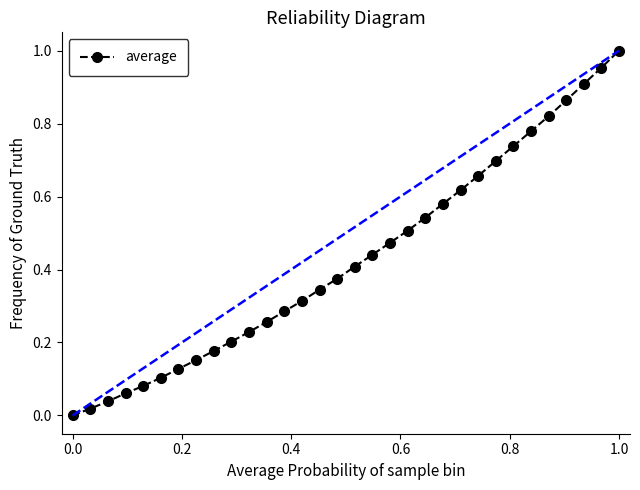

What is the sum of all values?

13.8